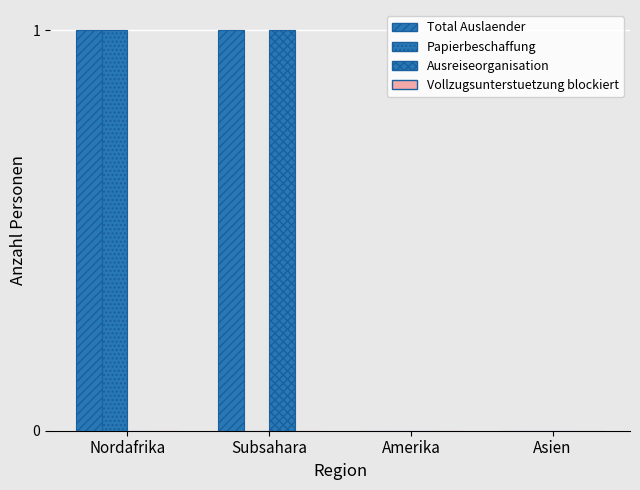

What is the difference between the Total Auslaender values at Amerika and Nordafrika?

1